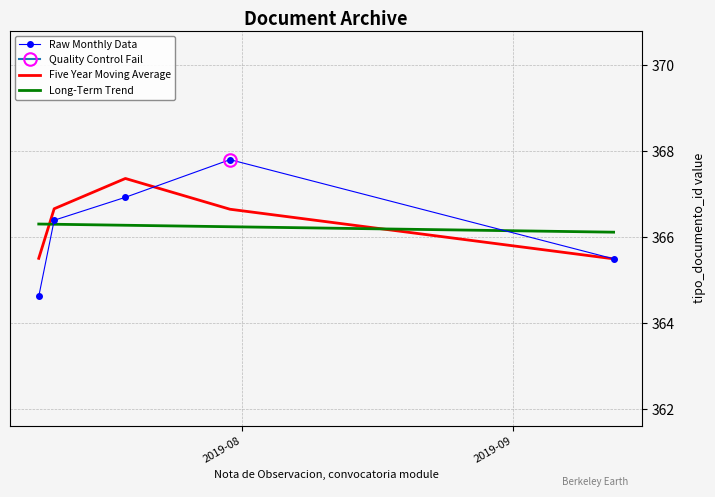

What position from the left is 2019-09?

2